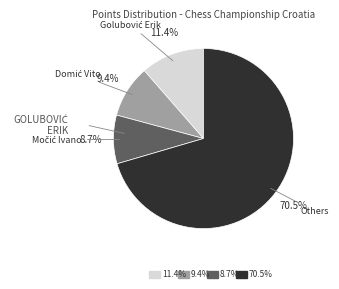

Does any single category account for the majority?

Yes